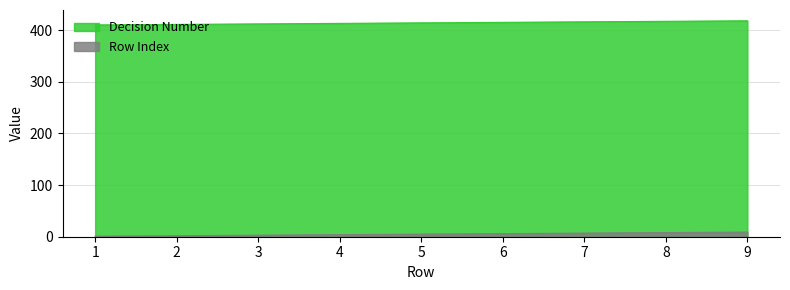

What is the smallest value displayed?

1